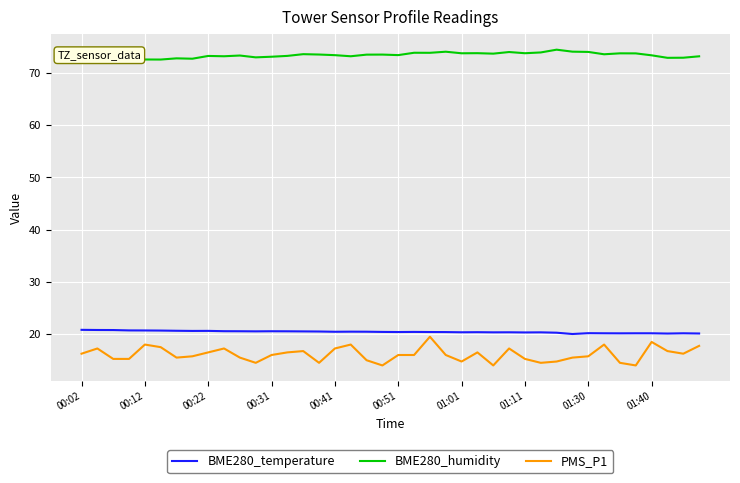

What is the average value of the BME280_humidity series?

73.4